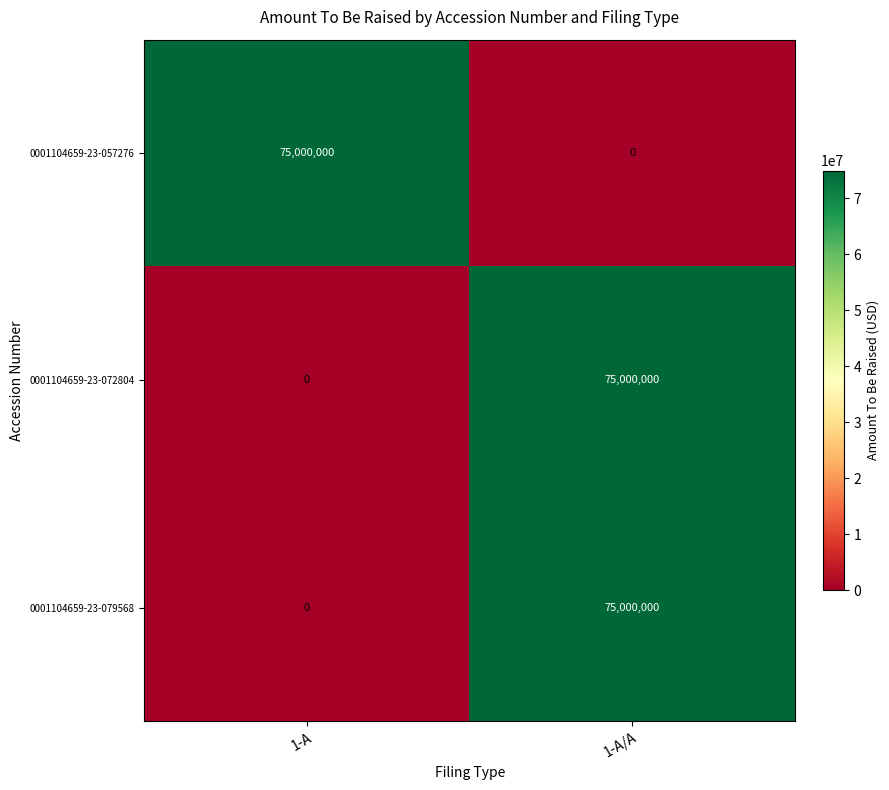

Which category has the highest value in the 0001104659-23-079568 series?

1-A/A